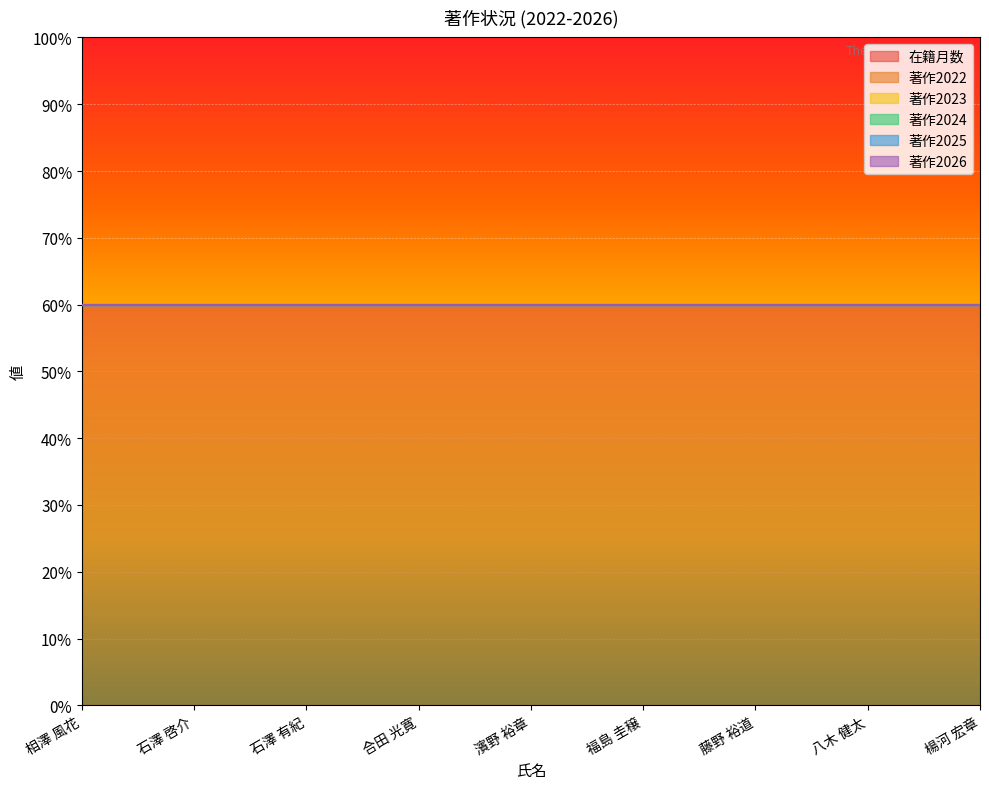

True or false: 著作2024 and 著作2026 intersect in this chart.

False